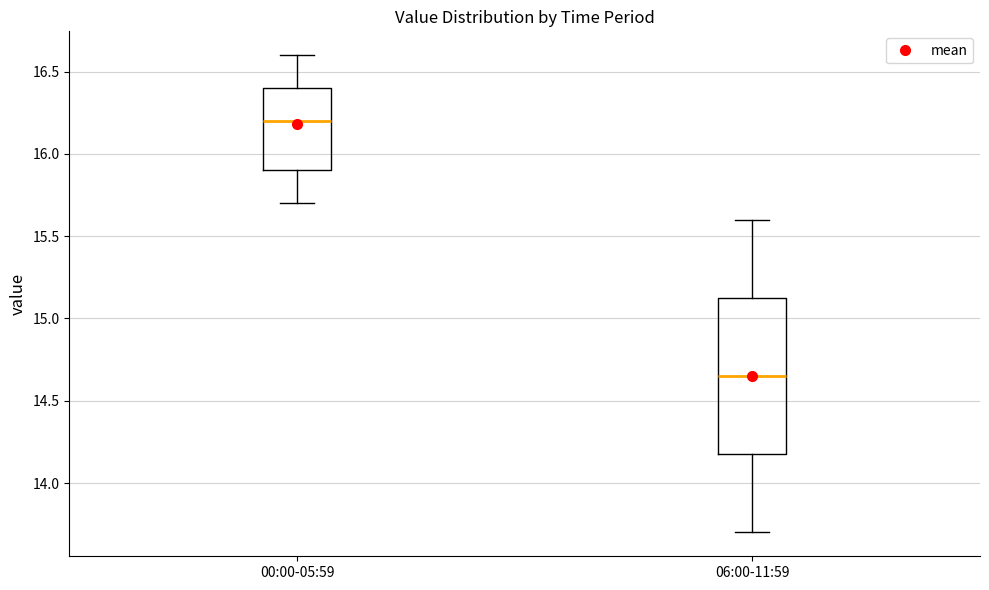

Reading left to right, transcribe this box plot: for each box, give where its median line is, the range the box spans, and where its two whiskers end, as read against the y-axis. The values are not printed on the chart, so give them approximately, as read against the axis.

00:00-05:59: median 16.20, box 15.90 to 16.40, whiskers 15.70 to 16.60
06:00-11:59: median 14.65, box 14.20 to 15.15, whiskers 13.70 to 15.60